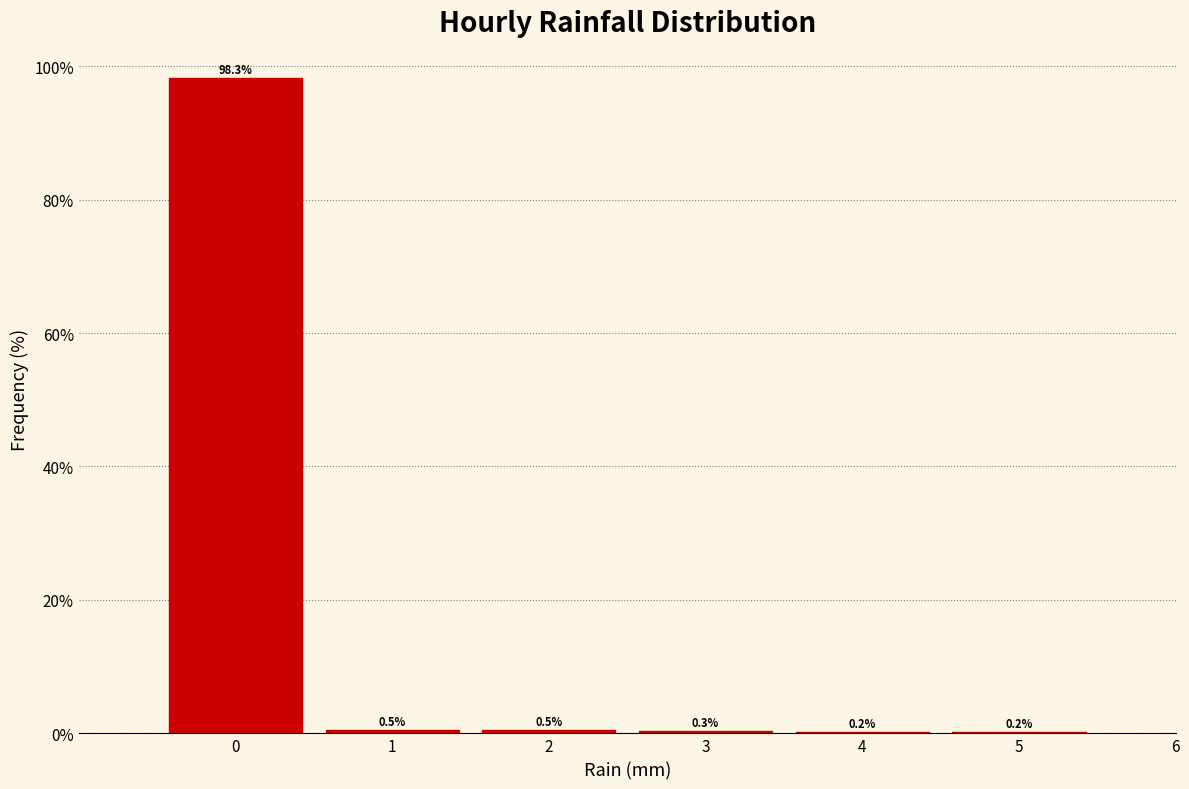

Reading left to right, list every bar in this chart as the range it spans on the x-axis followed by its height.

-0.5 to 0.5: 98.3
0.5 to 1.5: 0.5
1.5 to 2.5: 0.5
2.5 to 3.5: 0.3
3.5 to 4.5: 0.2
4.5 to 5.5: 0.2